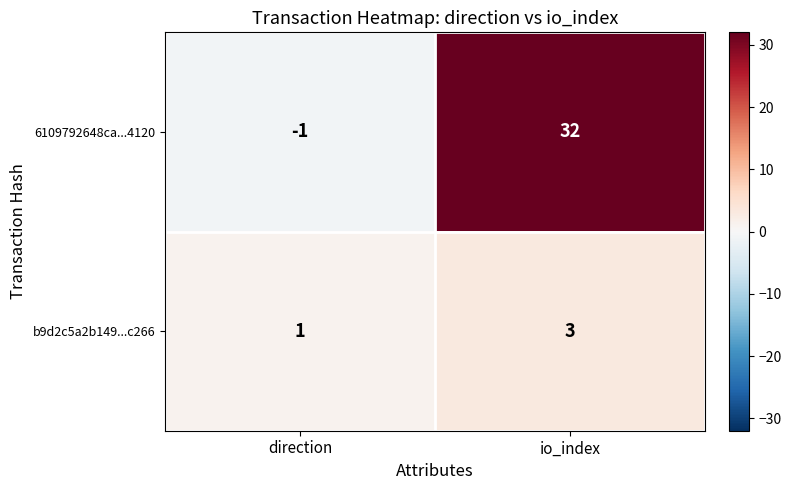

At direction, list the series in order from smallest to largest.

6109792648ca...4120, b9d2c5a2b149...c266